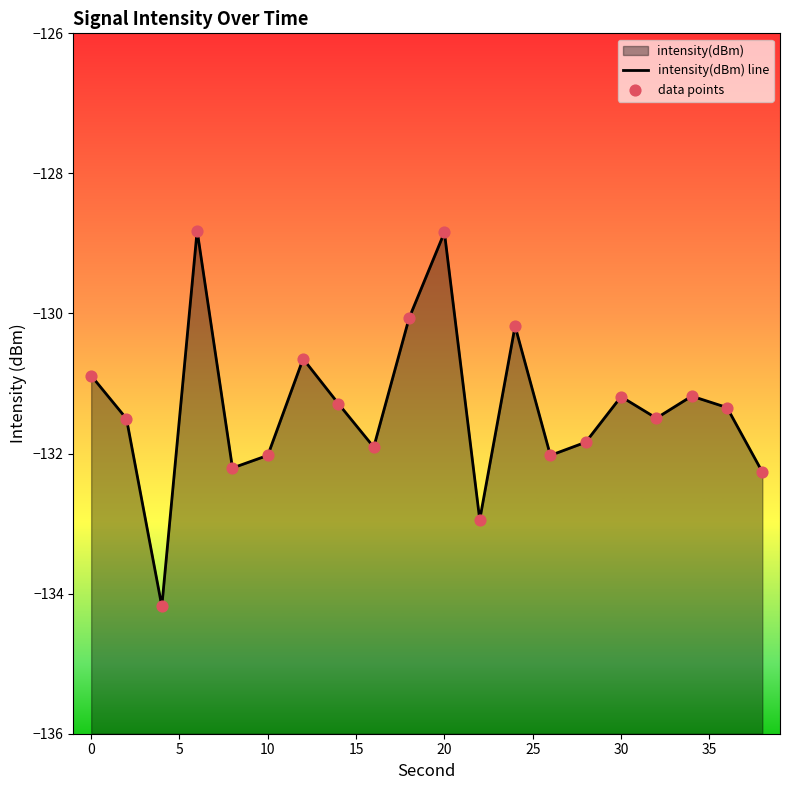

Which series has the largest total across all categories?

intensity(dBm) line